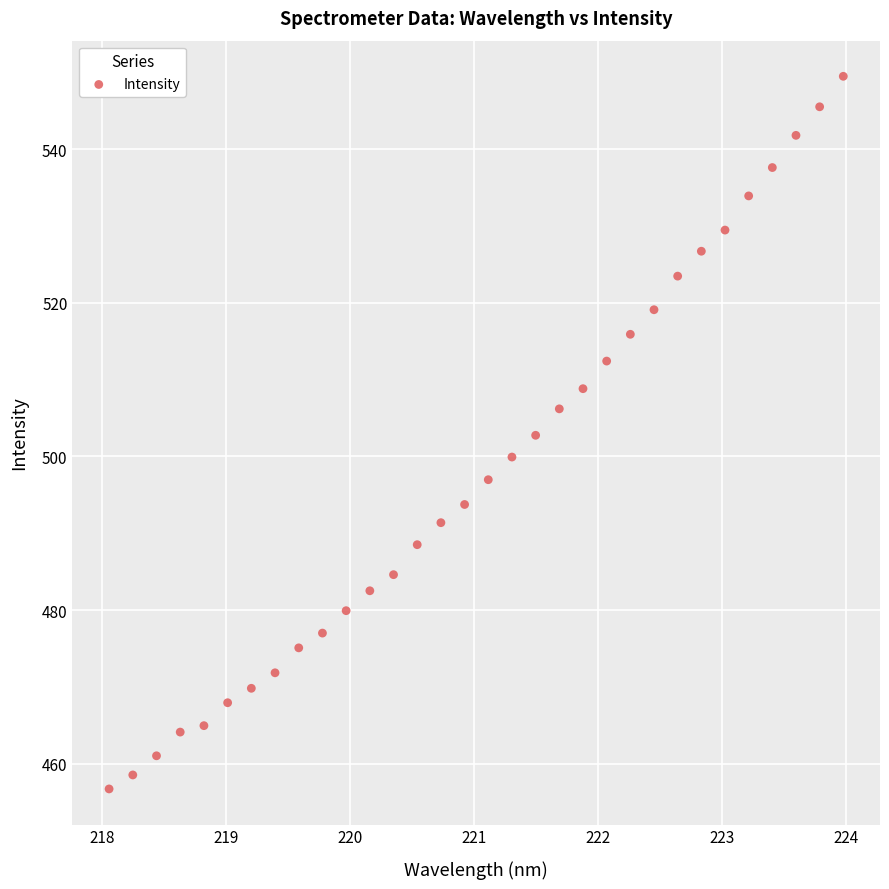

What is the range of X values (max minus min)?

5.9